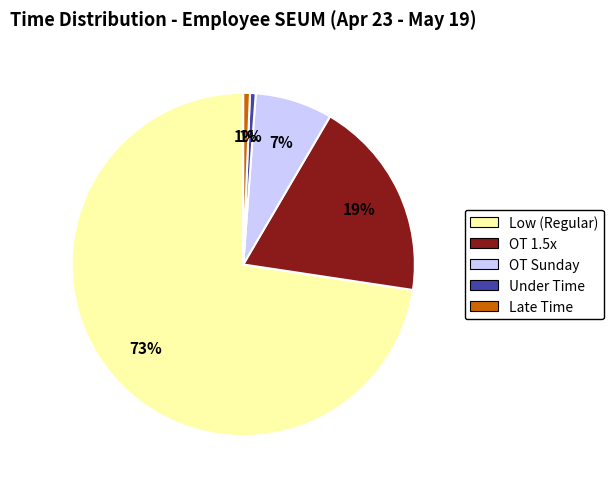

Does any single category account for the majority?

Yes